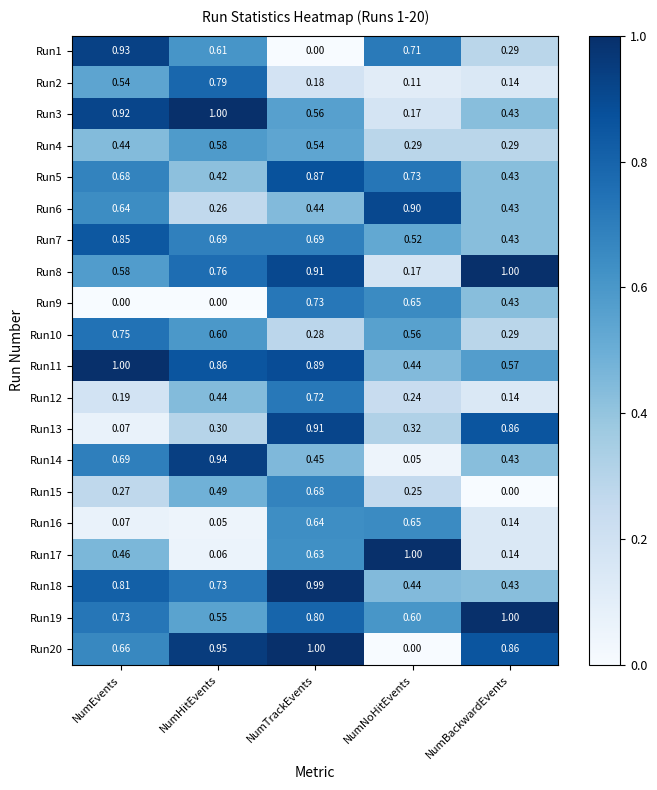

At which label does Run15 reach its minimum?

NumBackwardEvents